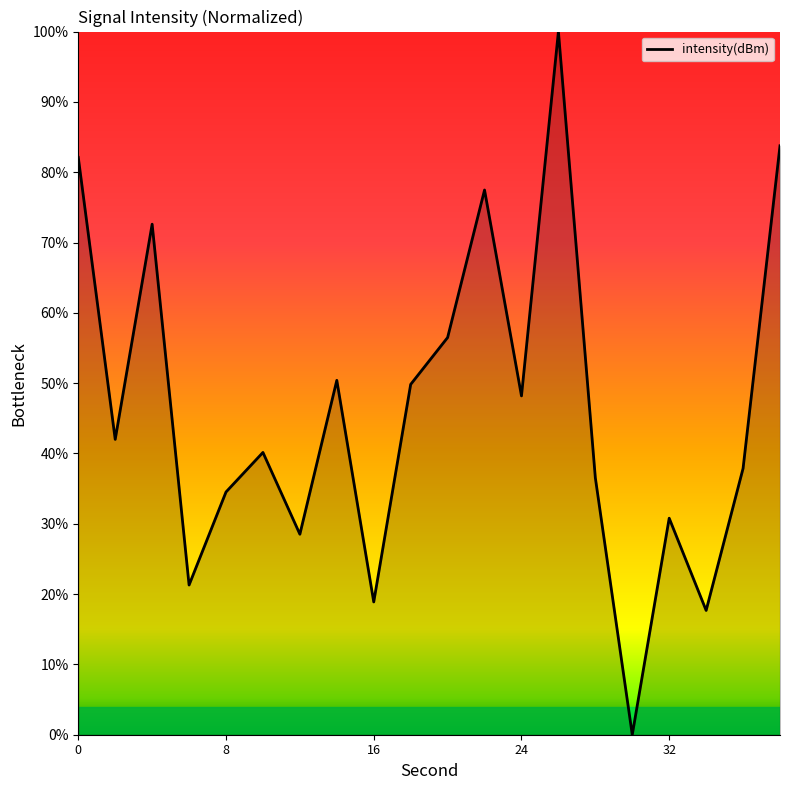

What is the difference between the maximum and minimum values?

100.0